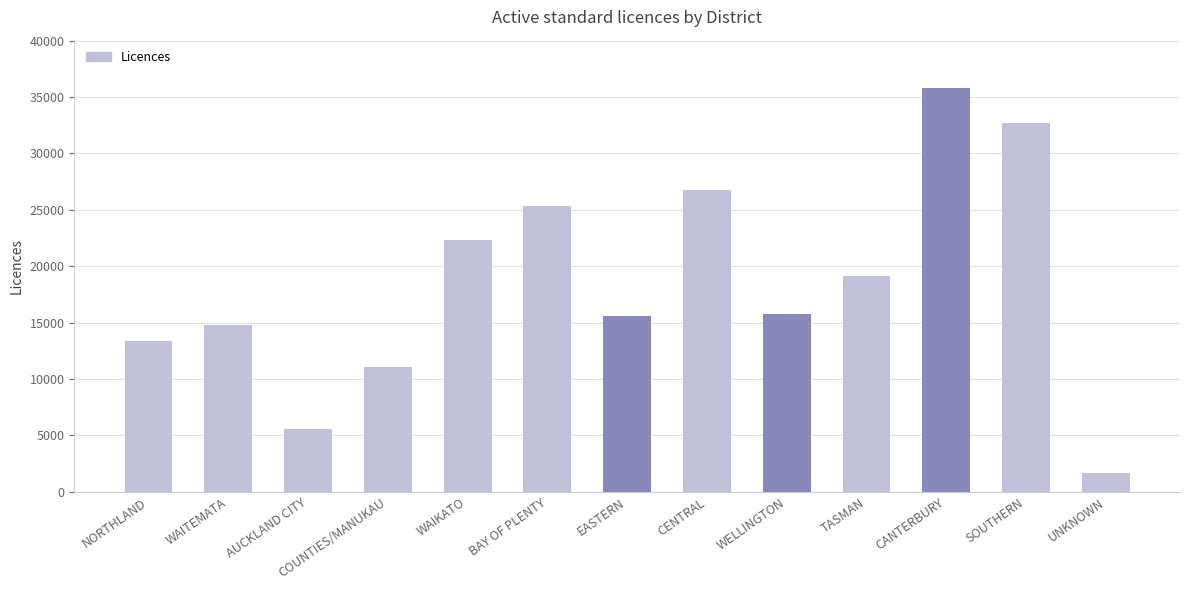

Where does the data first go above 15787?

WAIKATO